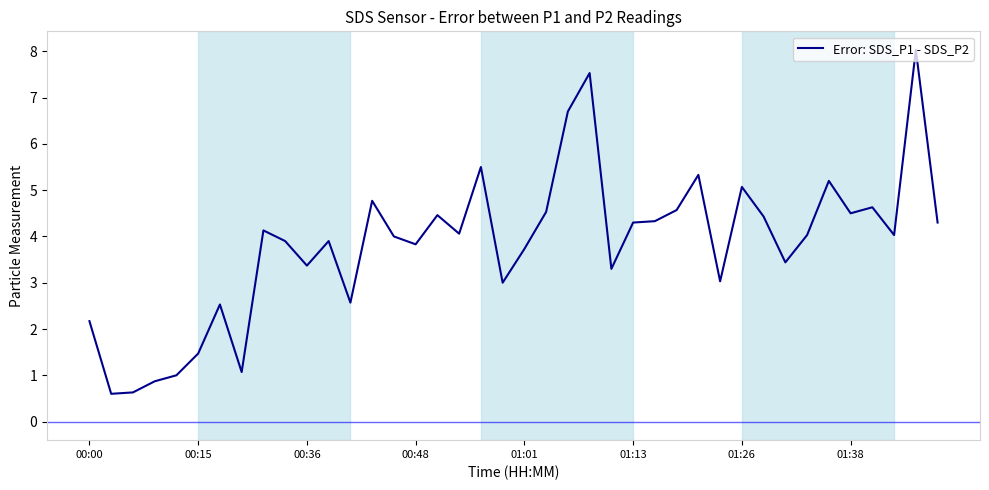

What is the greatest value displayed?

8.0